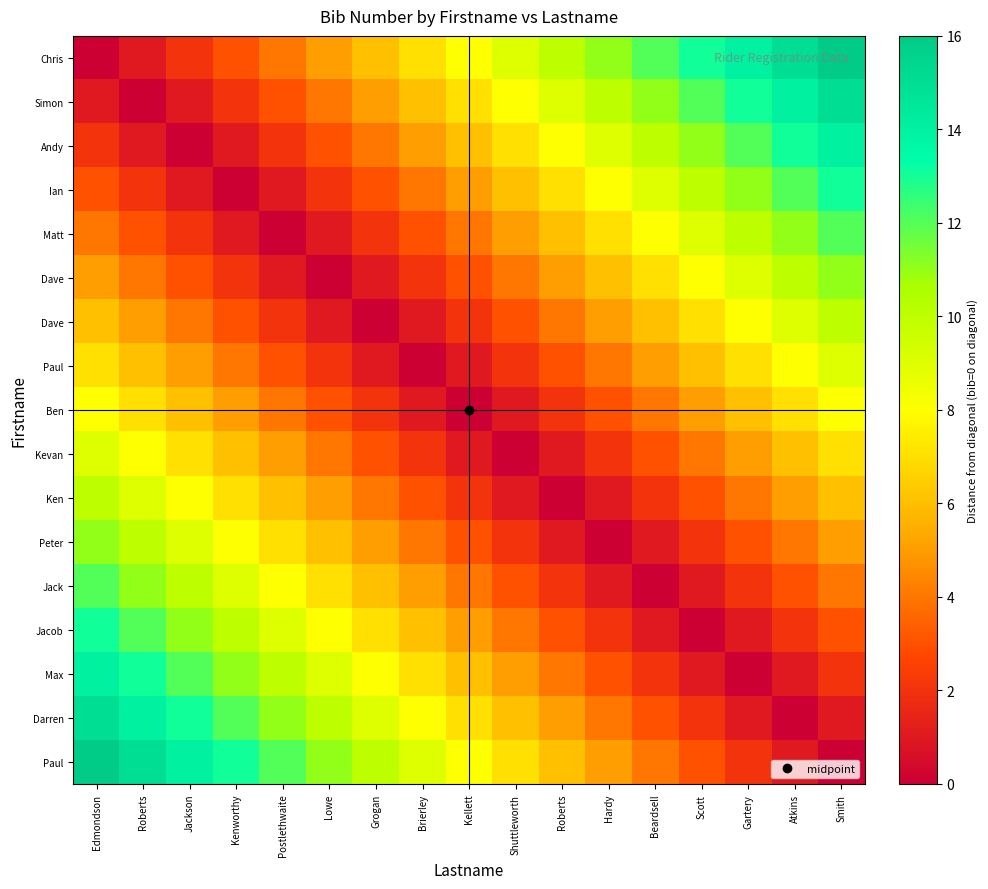

What is the spread (max minus min) of values at Beardsell?

12